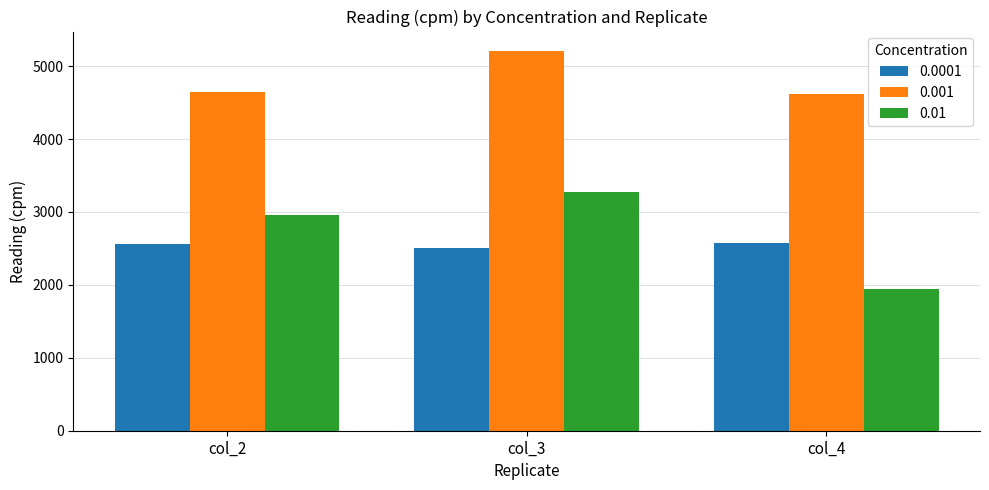

How many 0.0001 values are between 2505 and 2581?

3